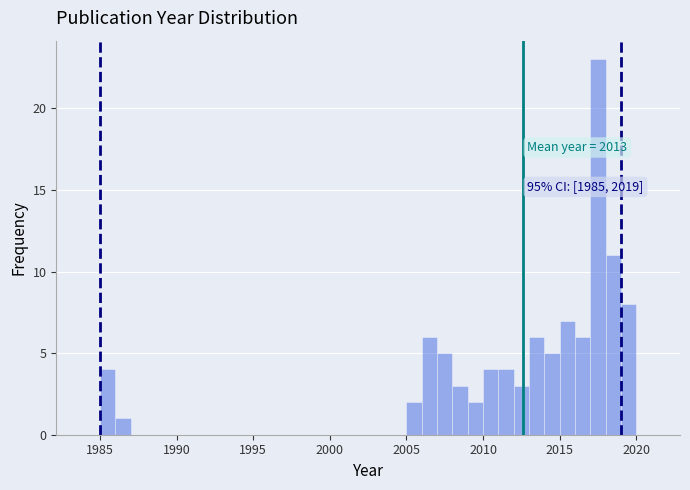

Around what value on the x-axis is the tallest bar? Give the approximate position of its centre, as read against the axis.

2017.5